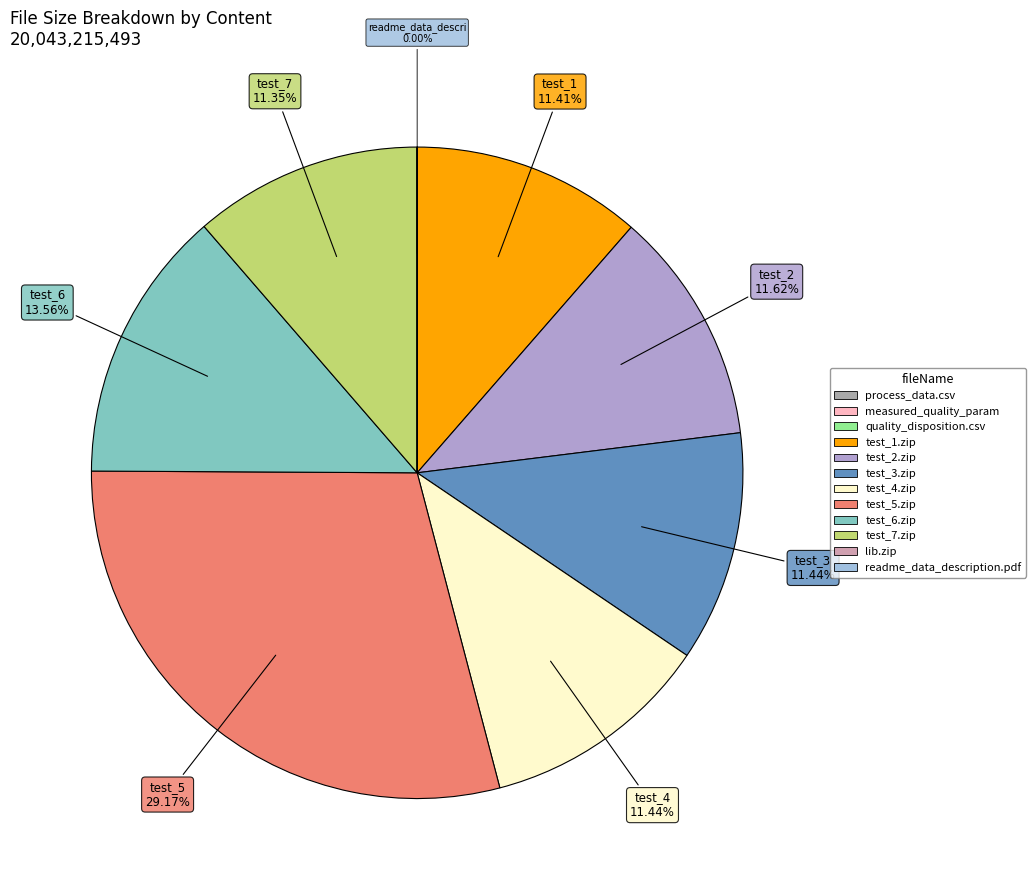

To the nearest percent, what is the difference between the largest and smallest slice percentages?

29%